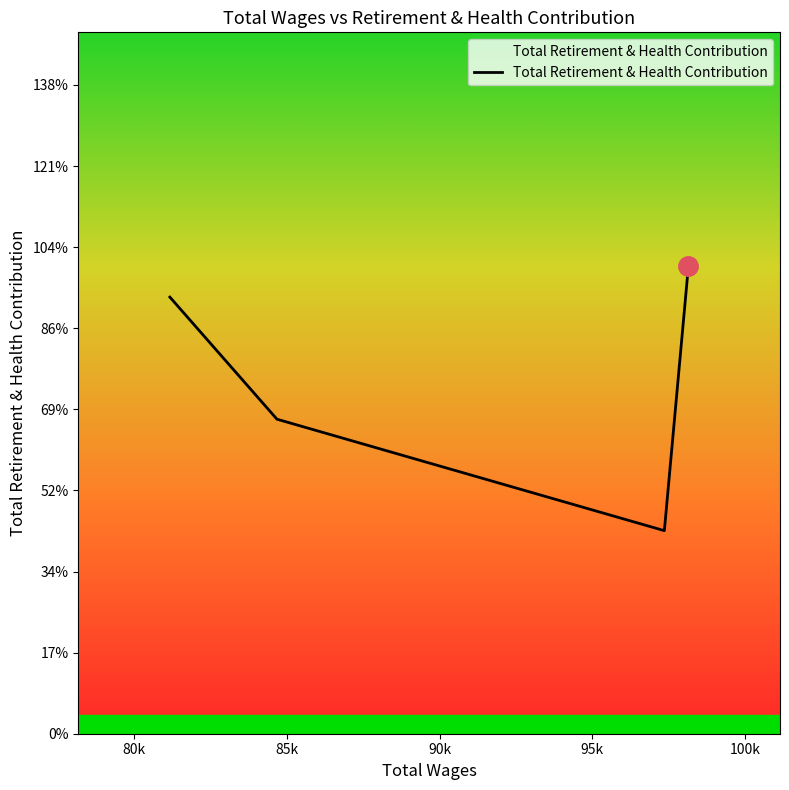

Reading right to left, list all the values displayed in this chart.

28829	12520	19391	26919